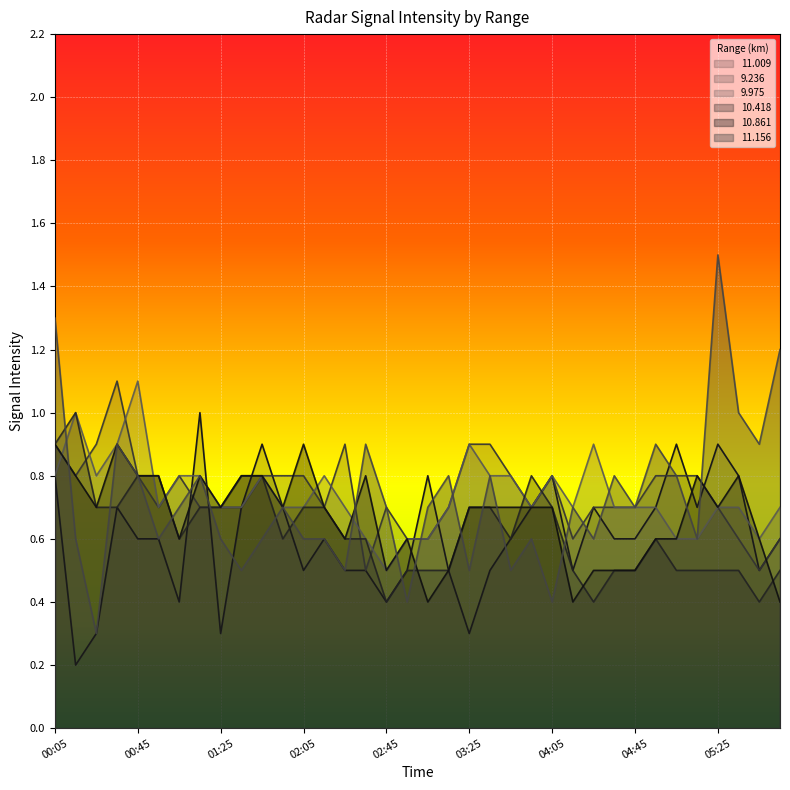

Which series has the largest range (max minus min)?

11.156